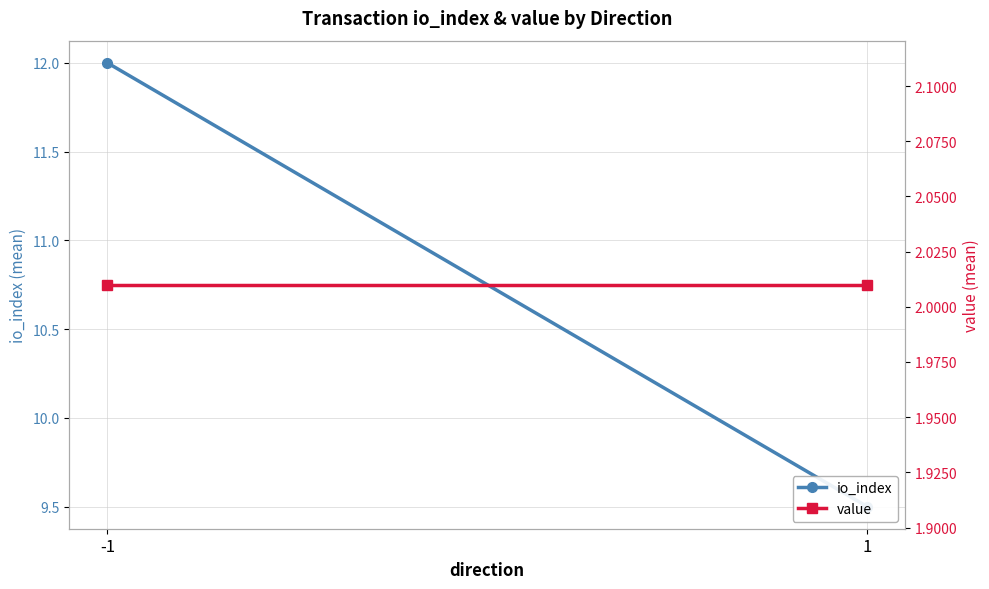

What is the spread (max minus min) of values at 1?

7.5